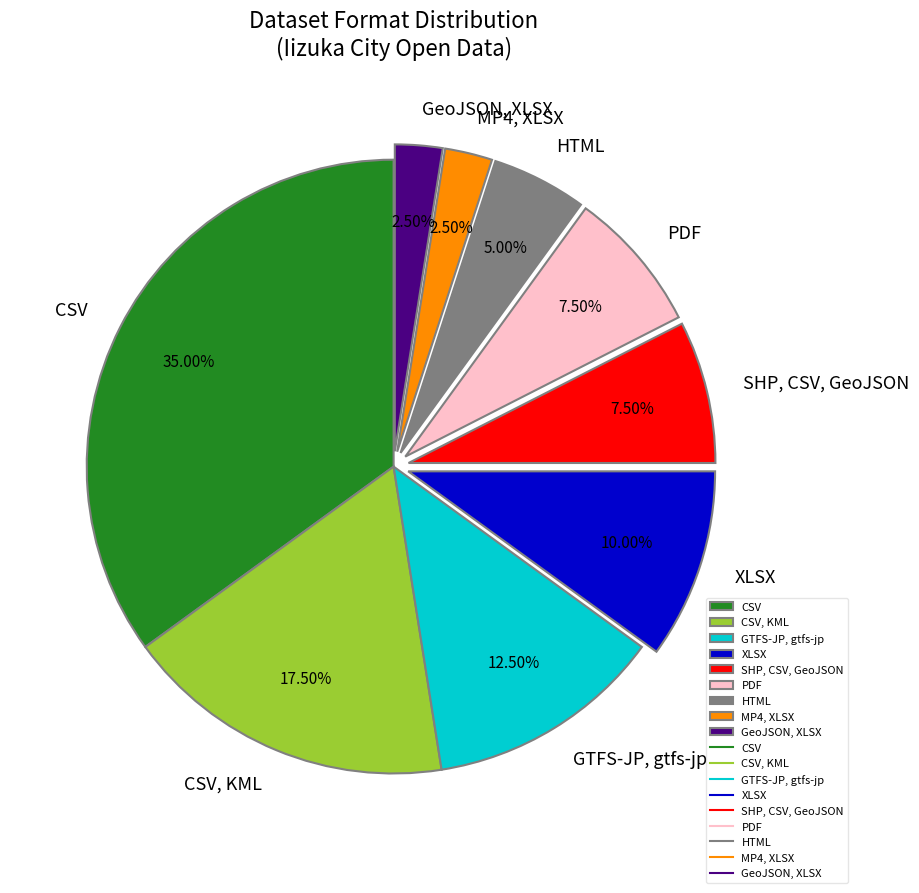

To the nearest percent, what is the combined percentage of GeoJSON, XLSX and SHP, CSV, GeoJSON?

10%